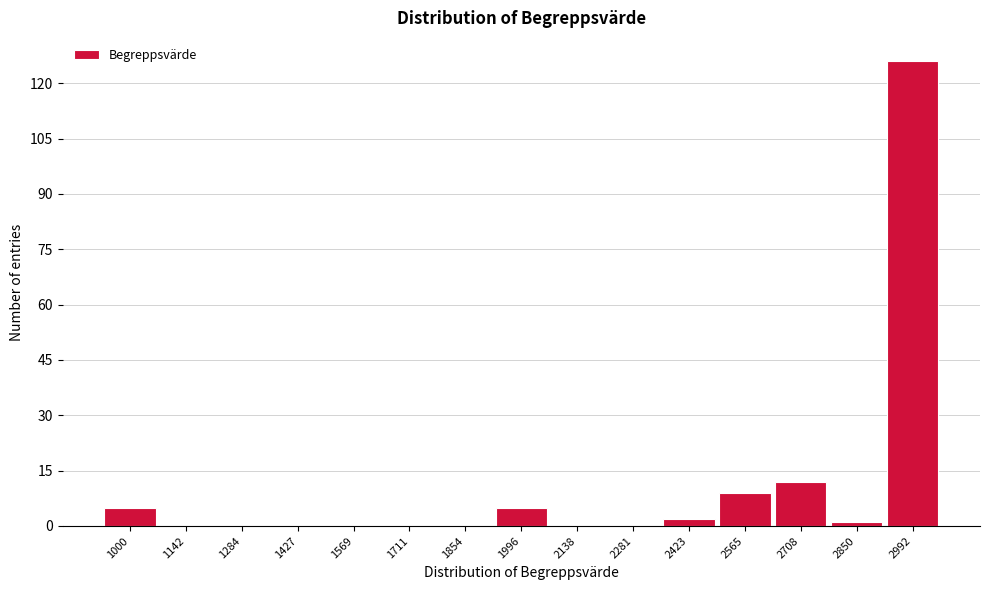

Reading left to right, transcribe all the data shown in this chart.

1000=5	1142=0	1284=0	1427=0	1569=0	1711=0	1854=0	1996=5	2138=0	2281=0	2423=2	2565=9	2708=12	2850=1	2992=126